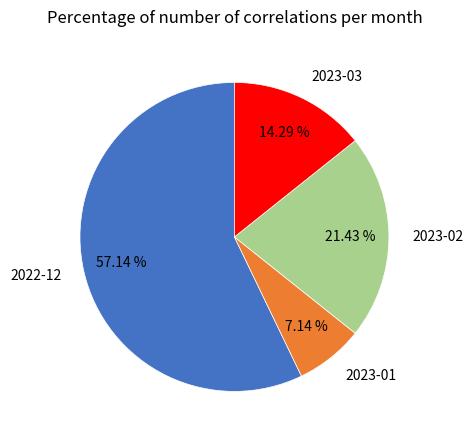

Do 2023-03 and 2023-01 together represent more than half of the pie?

No